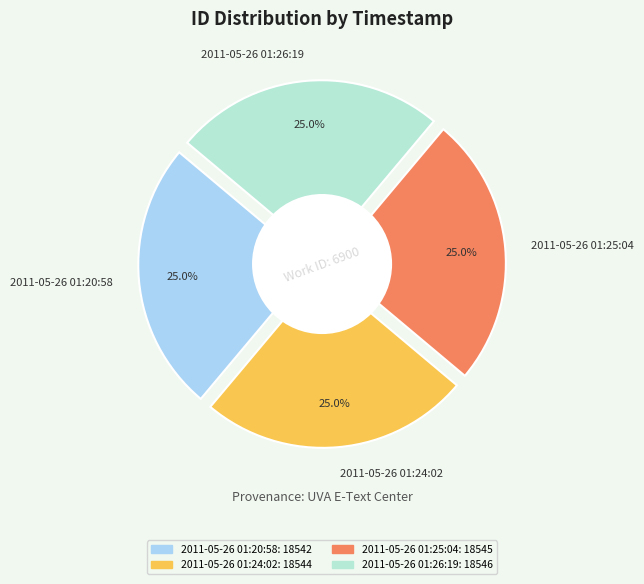

What is the smallest slice in the pie chart?

2011-05-26 01:20:58